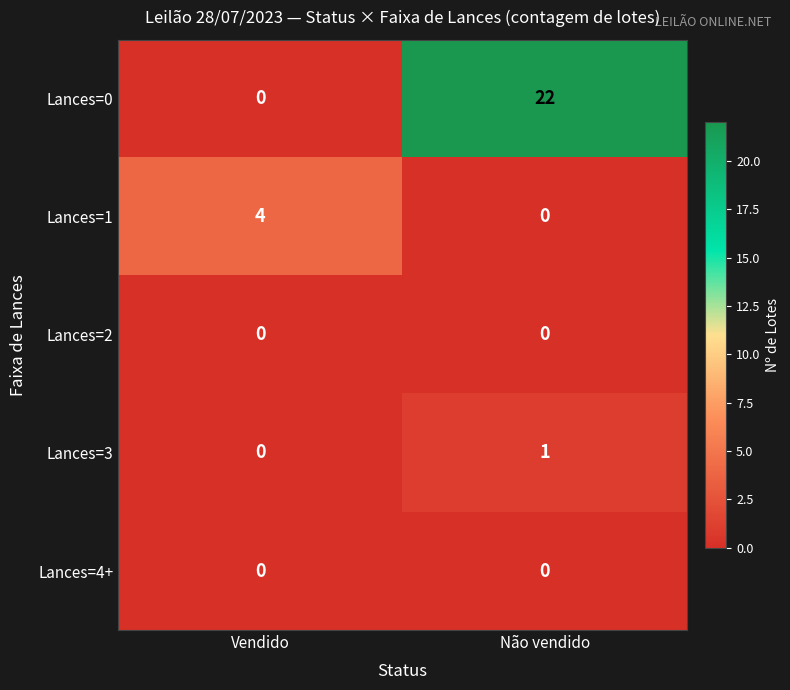

Which series has the largest range (max minus min)?

Lances=0